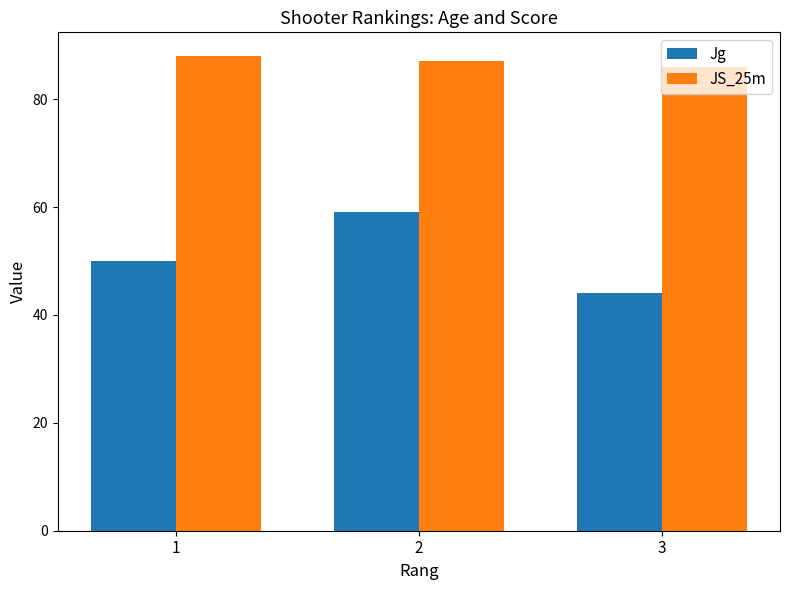

What is the average value of the Jg series?

51